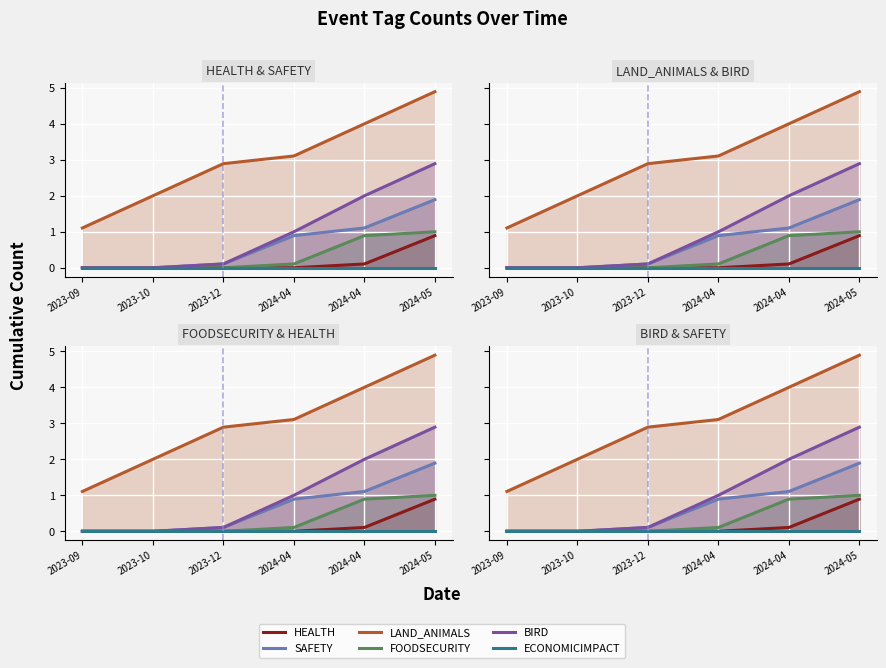

Reading right to left, list all the values displayed in this chart.

HEALTH: 2024-05=0.9	2024-04=0.1	2024-04=0.0	2023-12=0.0	2023-10=0.0	2023-09=0.0
SAFETY: 2024-05=1.9	2024-04=1.1	2024-04=0.9	2023-12=0.1	2023-10=0.0	2023-09=0.0
LAND_ANIMALS: 2024-05=4.9	2024-04=4.0	2024-04=3.1	2023-12=2.9	2023-10=2.0	2023-09=1.1
FOODSECURITY: 2024-05=1.0	2024-04=0.9	2024-04=0.1	2023-12=0.0	2023-10=0.0	2023-09=0.0
BIRD: 2024-05=2.9	2024-04=2.0	2024-04=1.0	2023-12=0.1	2023-10=0.0	2023-09=0.0
ECONOMICIMPACT: 2024-05=0.0	2024-04=0.0	2024-04=0.0	2023-12=0.0	2023-10=0.0	2023-09=0.0